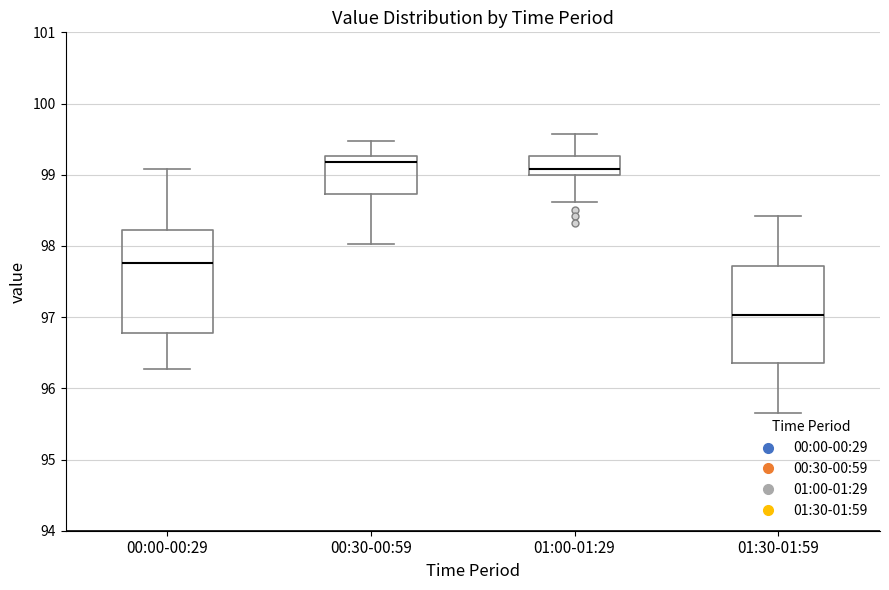

Where does the median line of the box for 01:30-01:59 sit on the y-axis? The values are not printed on the chart, so give them approximately, as read against the axis.

97.0